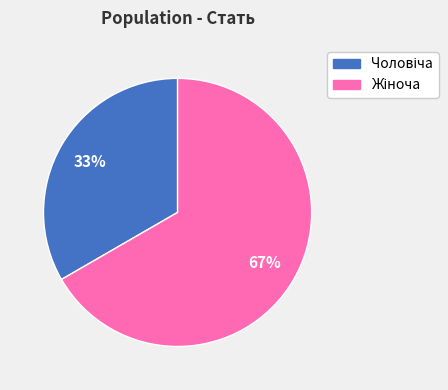

Is there any slice that represents more than half of the pie?

Yes